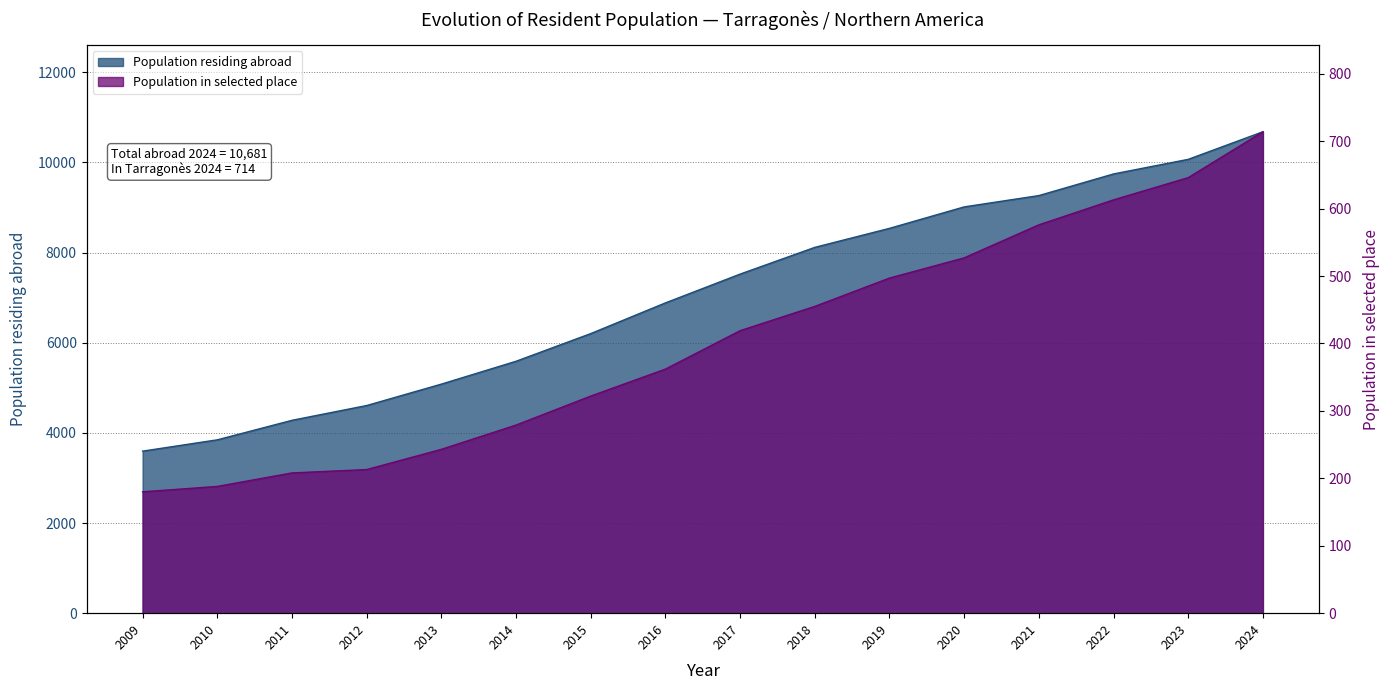

Rank the categories by Population residing abroad value from highest to lowest.

2024, 2023, 2022, 2021, 2020, 2019, 2018, 2017, 2016, 2015, 2014, 2013, 2012, 2011, 2010, 2009